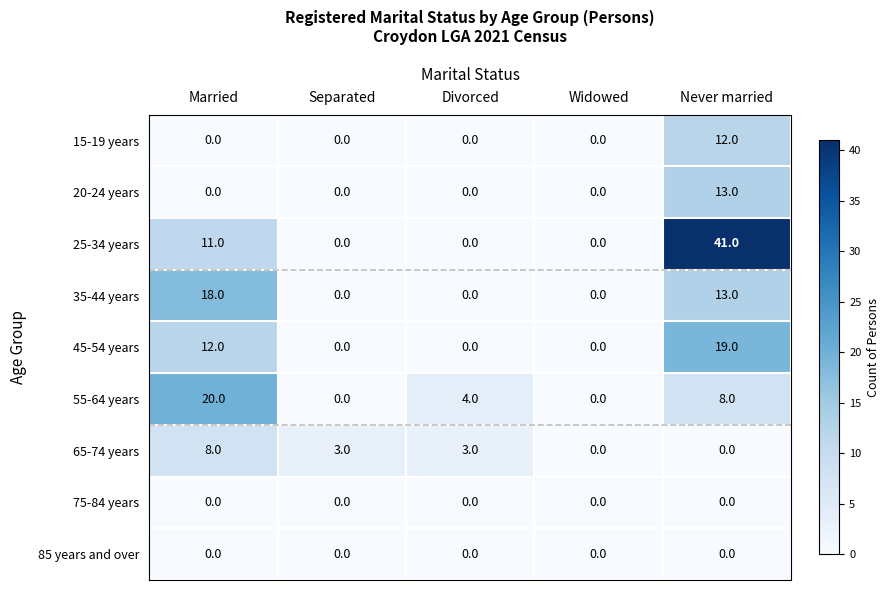

How many positive values does the 35-44 years series have?

2